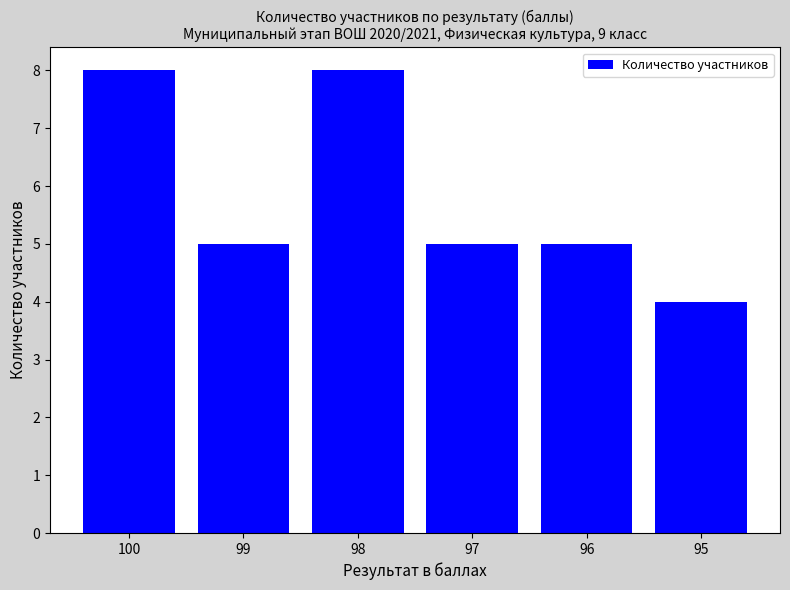

How many series are shown in this chart?

1